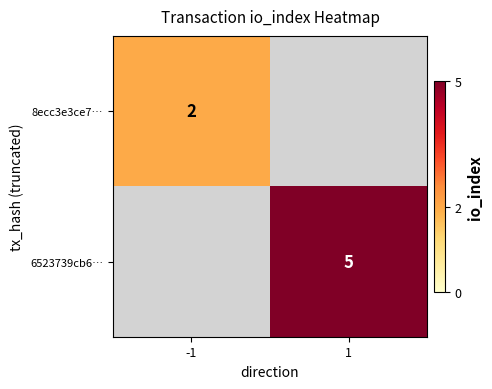

The value of 6523739cb6… at 1 is 5. True or false?

True